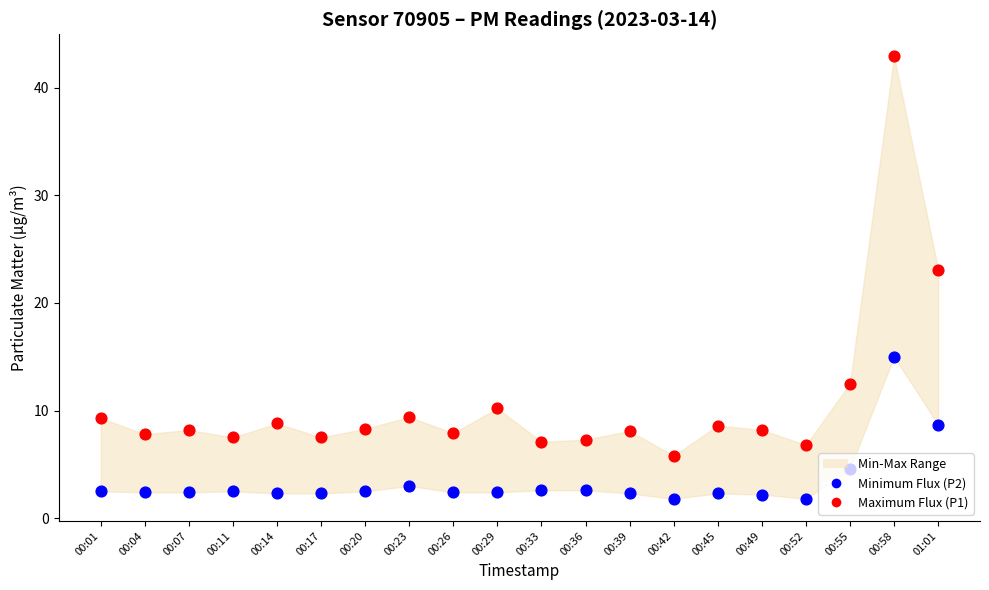

Which series has the largest total across all categories?

Maximum Flux (P1)